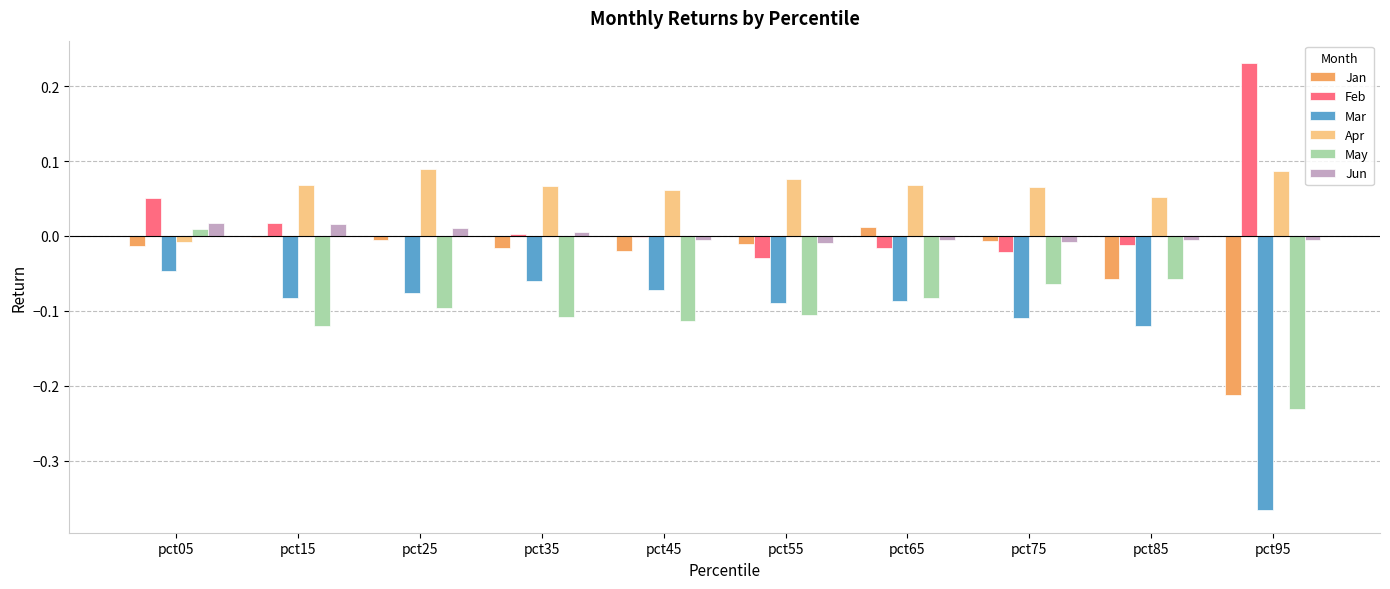

How many values in the Apr series exceed 0?

9